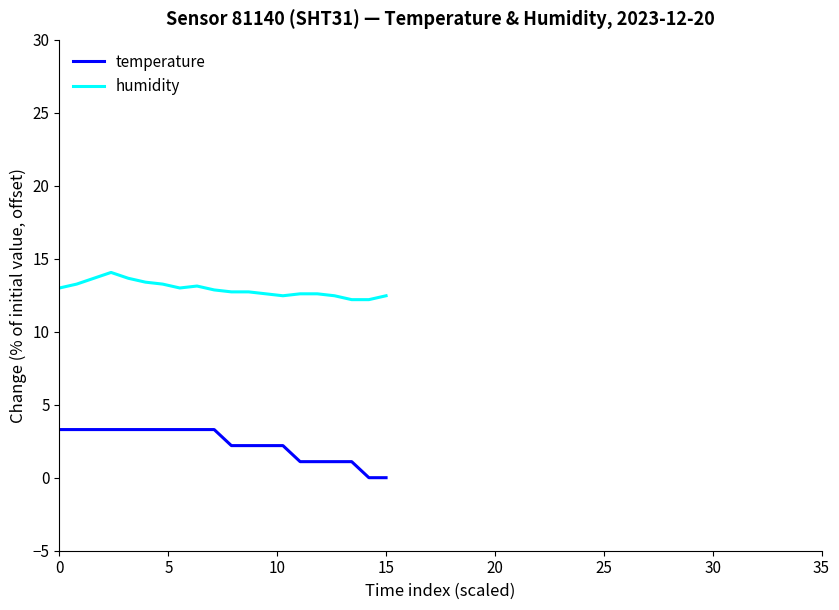

Which series has the widest spread of values?

temperature